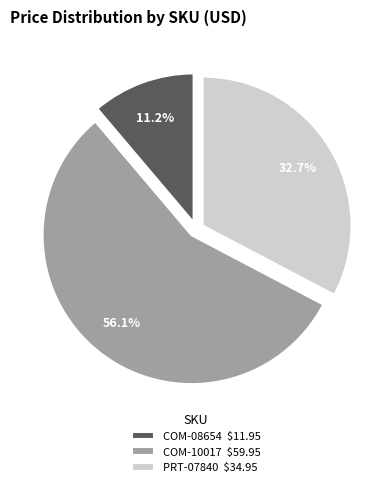

Is COM-10017 $59.95 the majority of the pie?

Yes